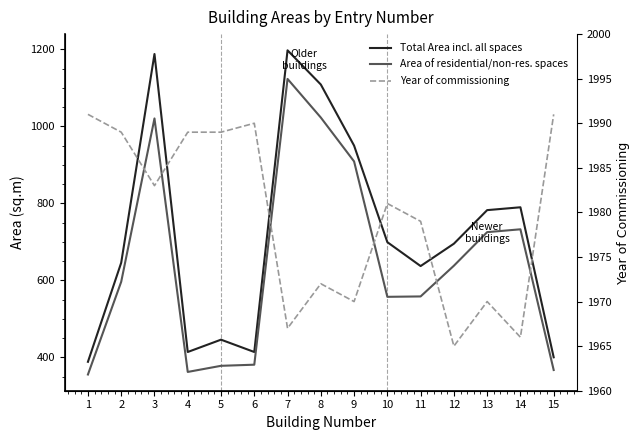

Is this an area chart (filled region under the line)?

No